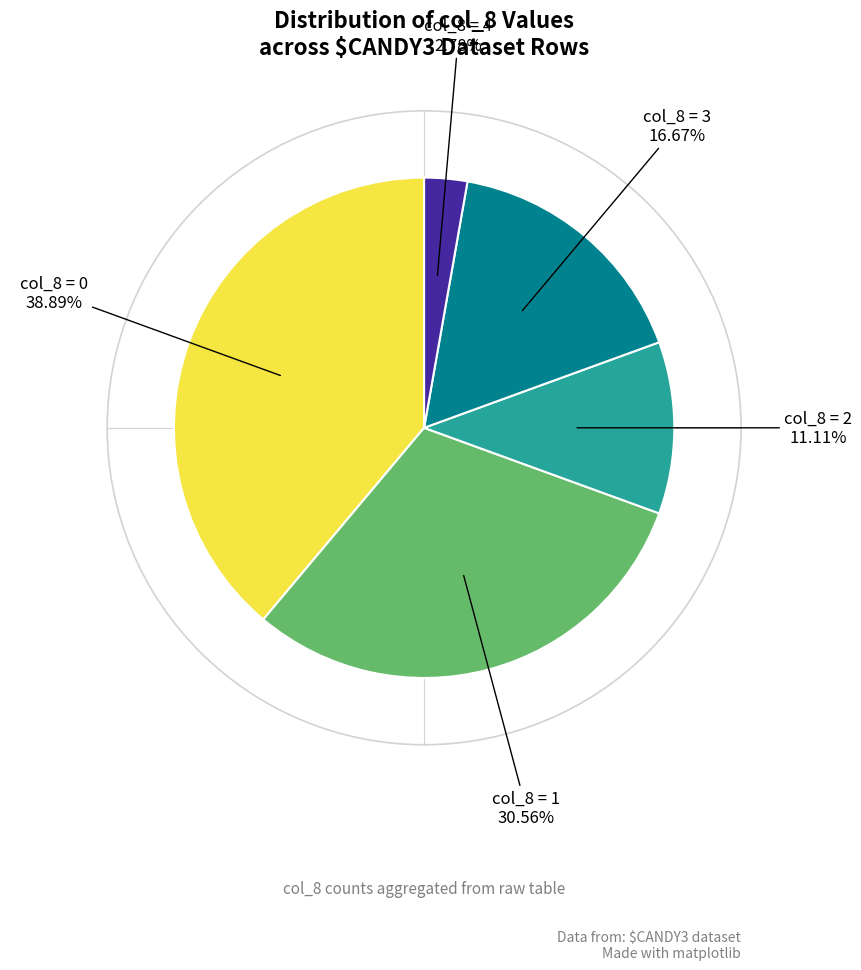

Approximately how many times larger is the value at col_8 = 1 compared to col_8 = 2?

2.8